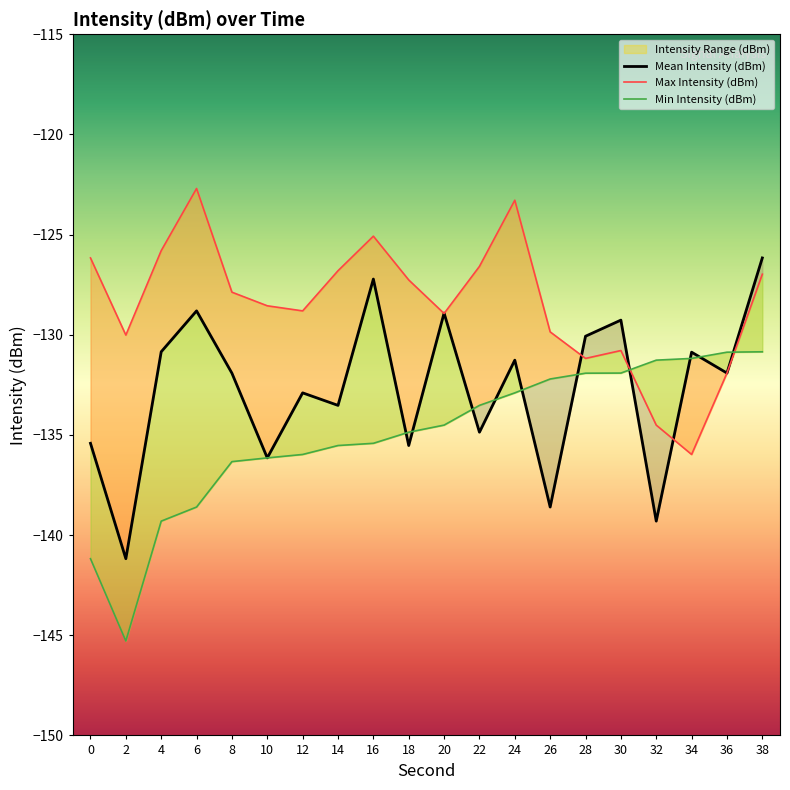

Rank the series at 24 from highest to lowest value.

Max Intensity (dBm), Mean Intensity (dBm), Min Intensity (dBm)